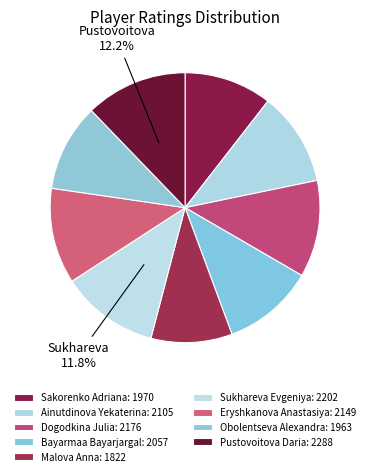

Which slice is the largest?

Pustovoitova Daria